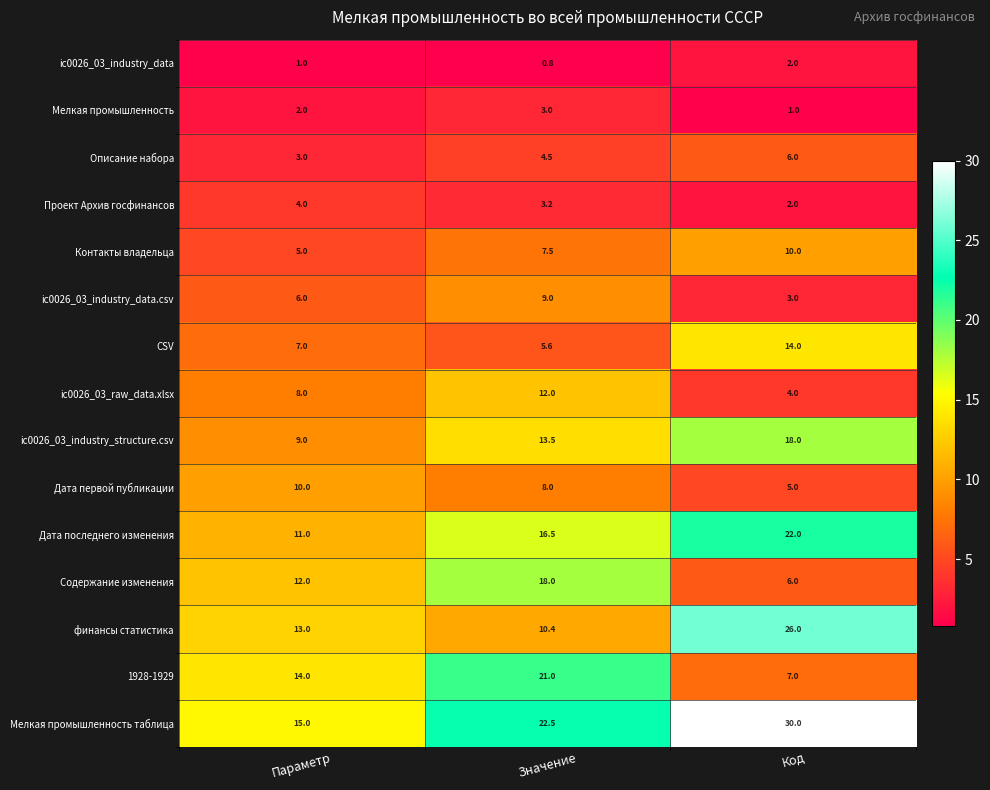

What is the approximate value of CSV at Параметр?

7.0